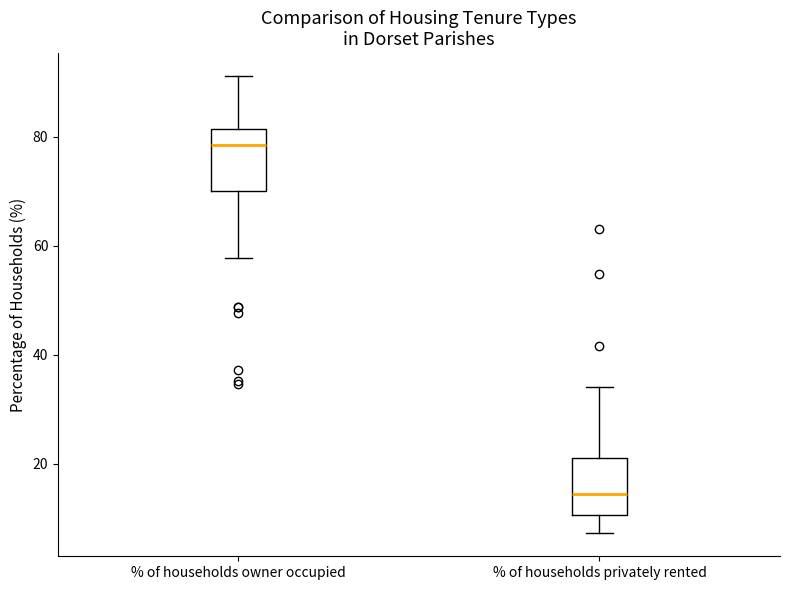

Reading left to right, read every box against the y-axis: the position of its median line, the range the box covers, and the ends of its whiskers. The values are not printed on the chart, so give them approximately, as read against the axis.

% of households owner occupied: median 78, box 70 to 82, whiskers 58 to 92
% of households privately rented: median 14, box 10 to 22, whiskers 8 to 34